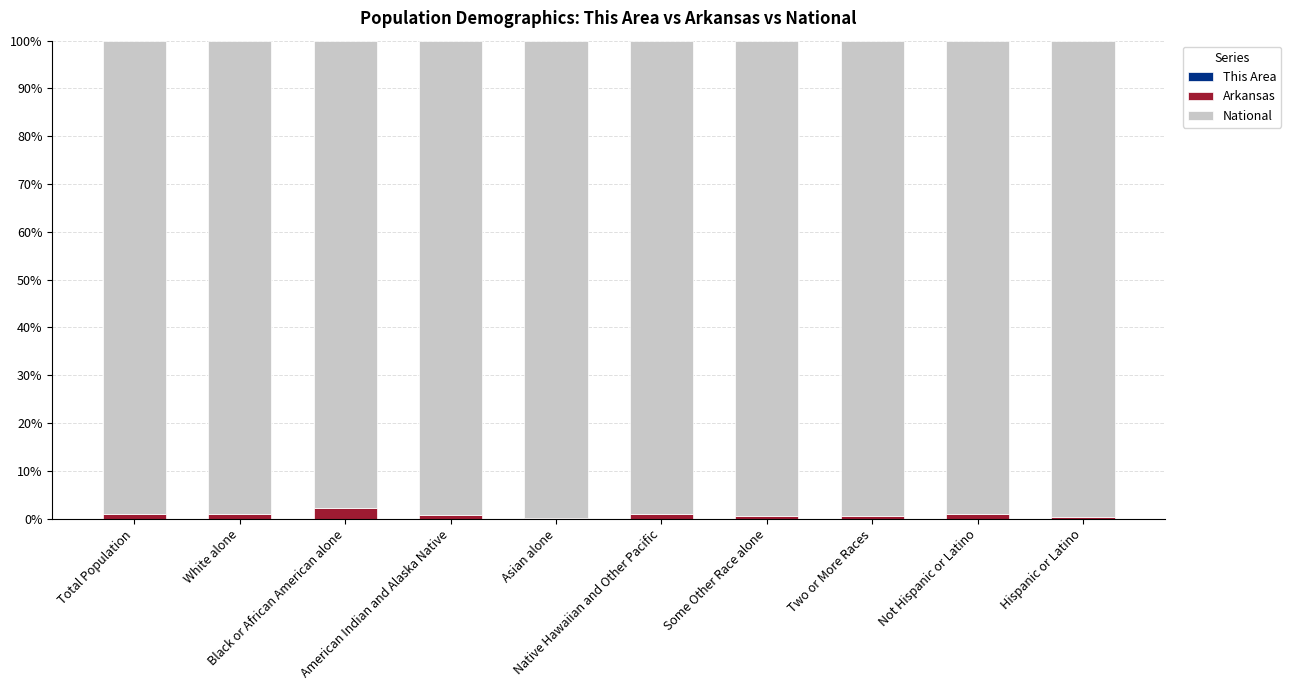

How many series are shown in this chart?

3